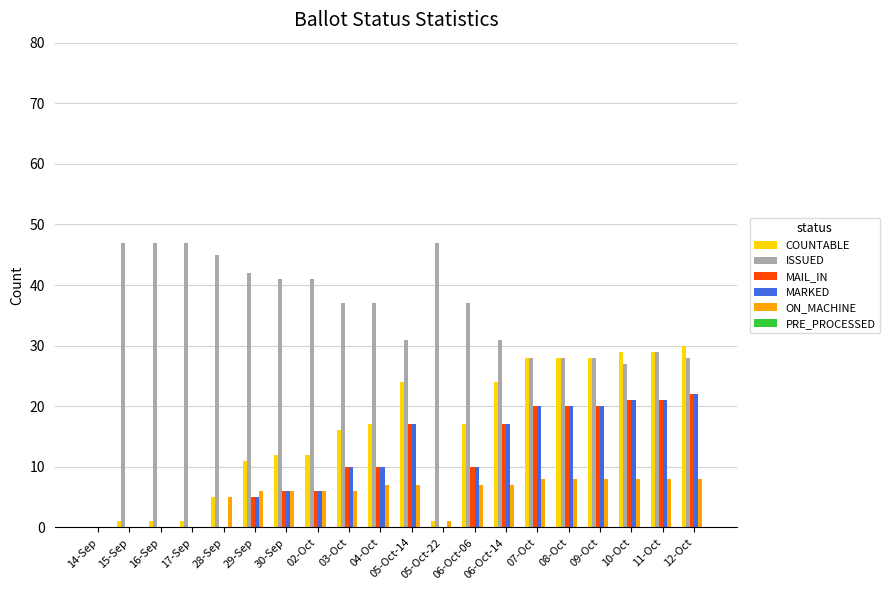

The value of ISSUED at 04-Oct is 14. True or false?

False